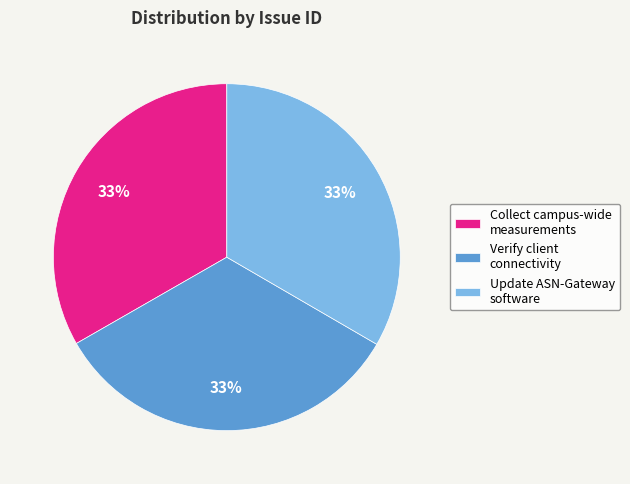

How many slices are in this pie chart?

3